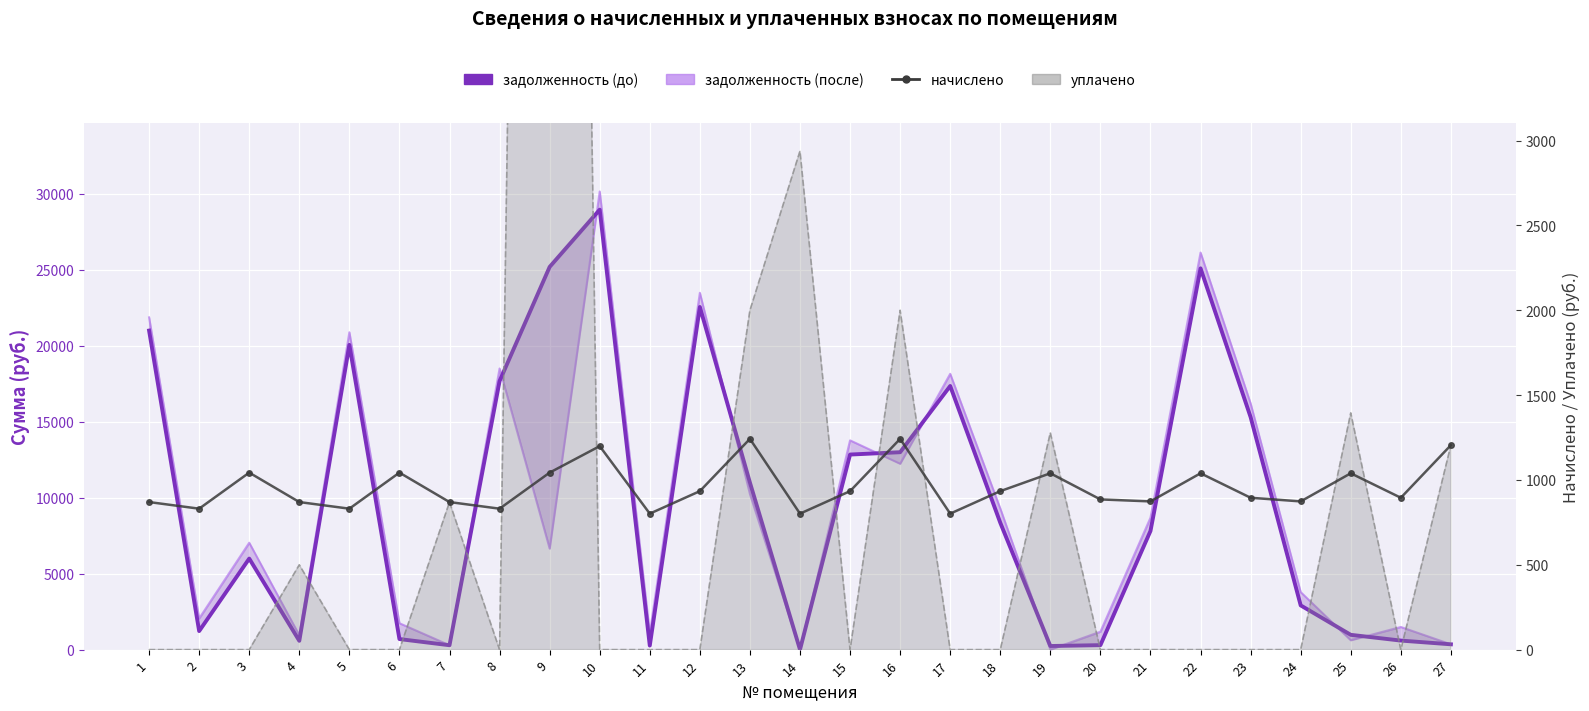

How many intersections are there between задолженность (до) and задолженность (после)?

10